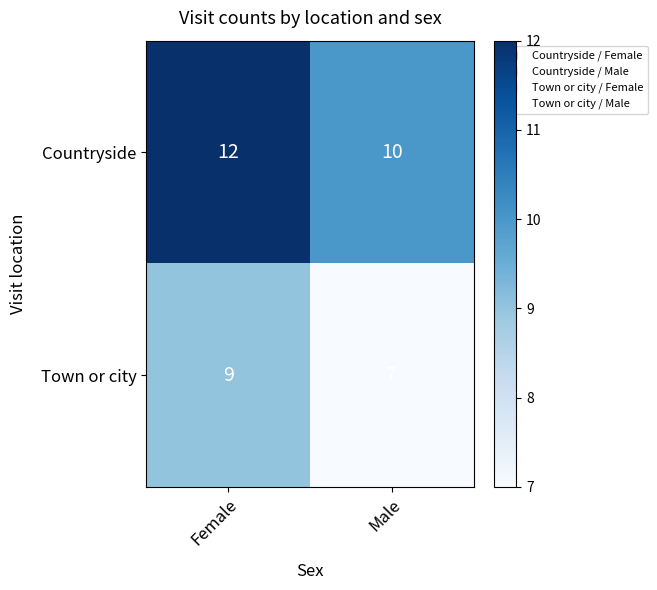

Reading left to right, list all the values displayed in this chart.

Countryside: 12	10
Town or city: 9	7